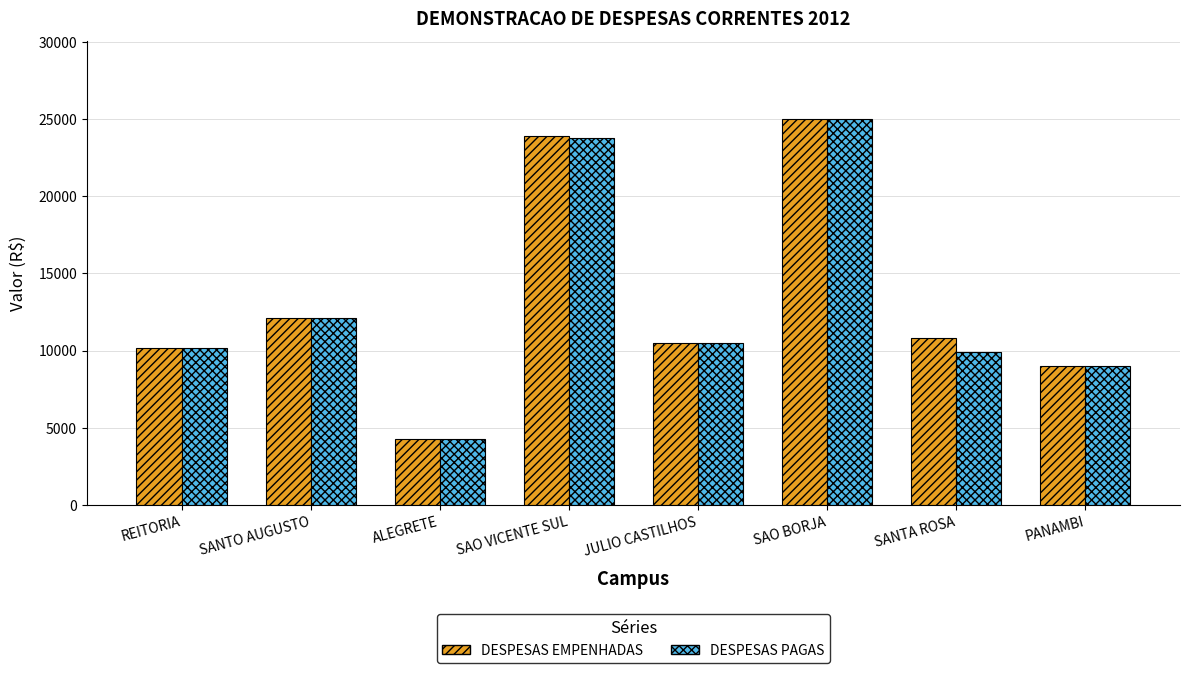

Count the number of data series in this chart.

2